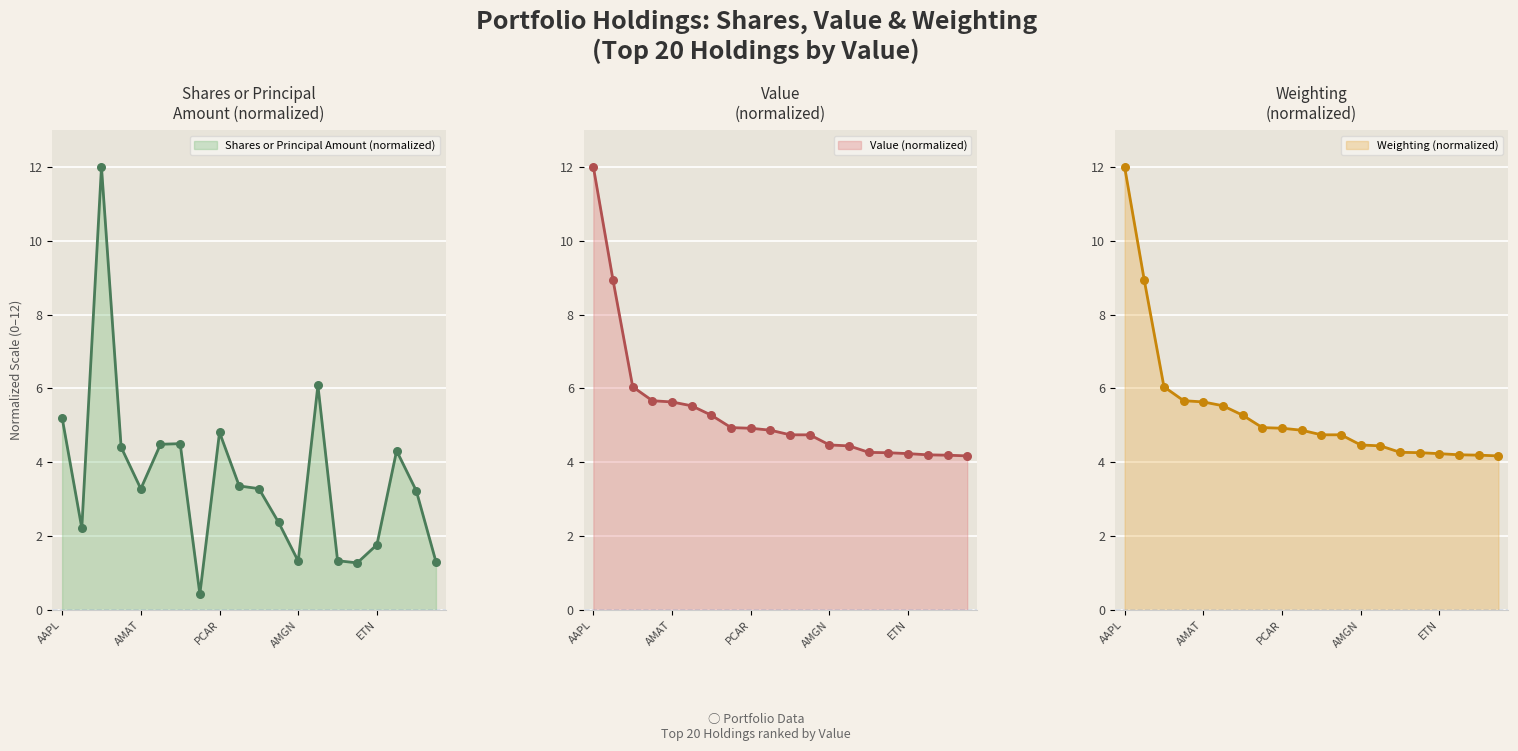

The Shares or Principal Amount (normalized) series shows 5.2 at AAPL. True or false?

True